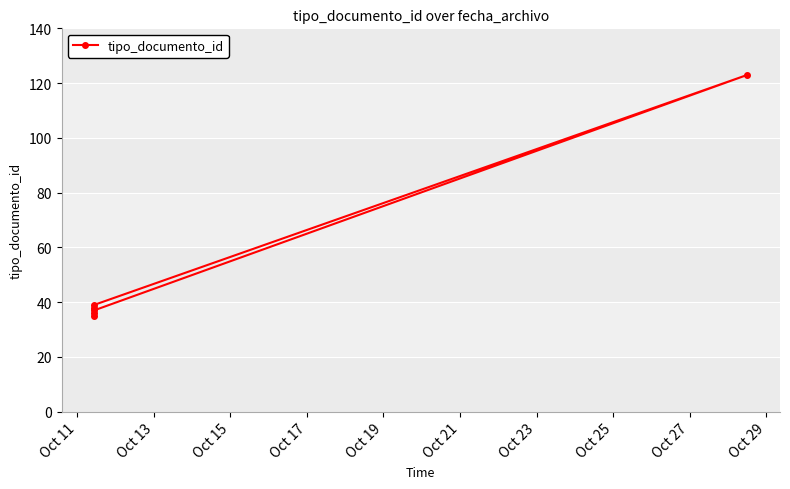

Reading left to right, transcribe all the data shown in this chart.

35	38	36	39	123	37